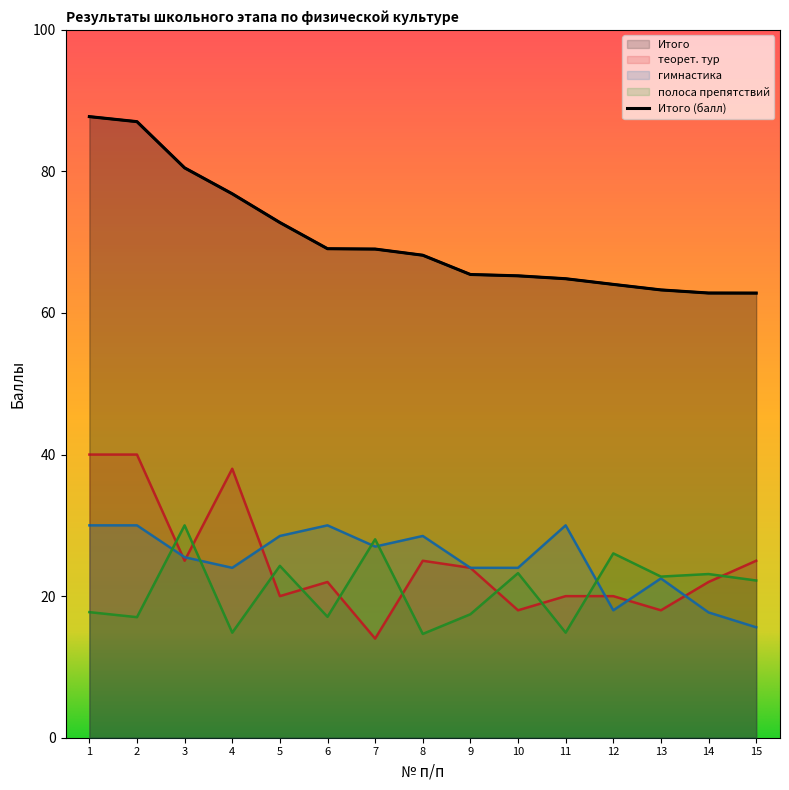

How many values in the Всего series are below 68?

7